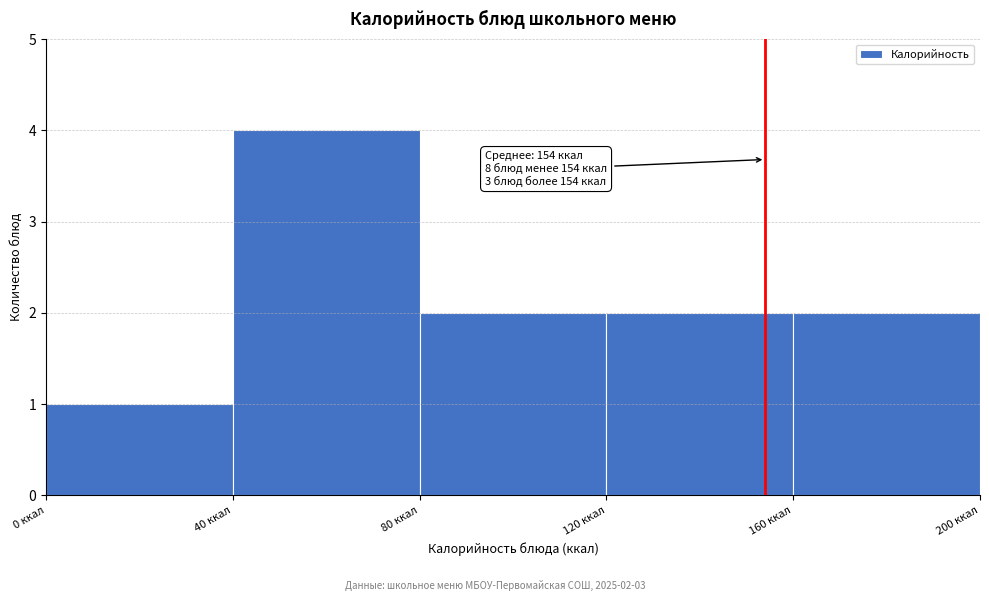

Over which range of the x-axis is the bar tallest?

40 to 80